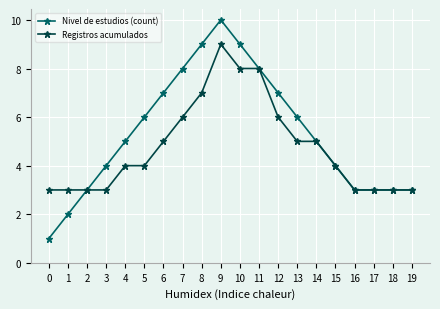

What value does the Nivel de estudios (count) series have at 13?

6